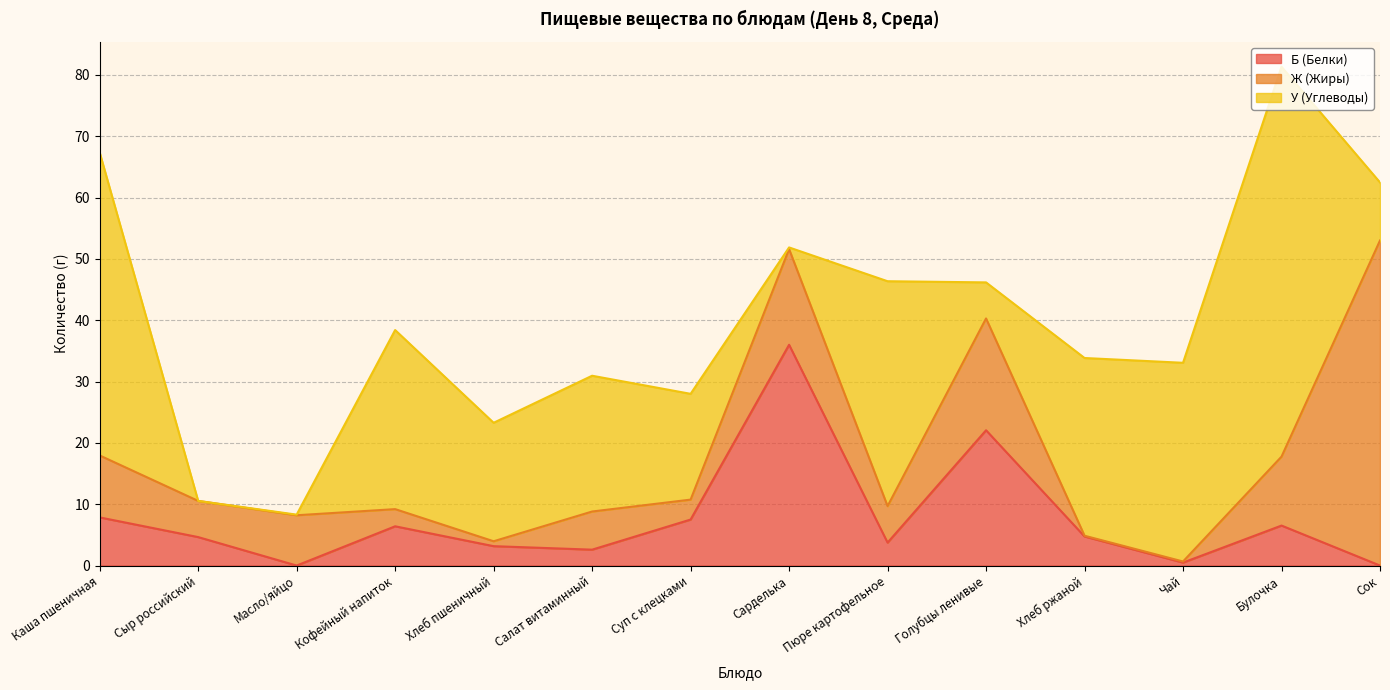

Which series changed the most between Сыр российский and Сарделька?

Б (Белки)